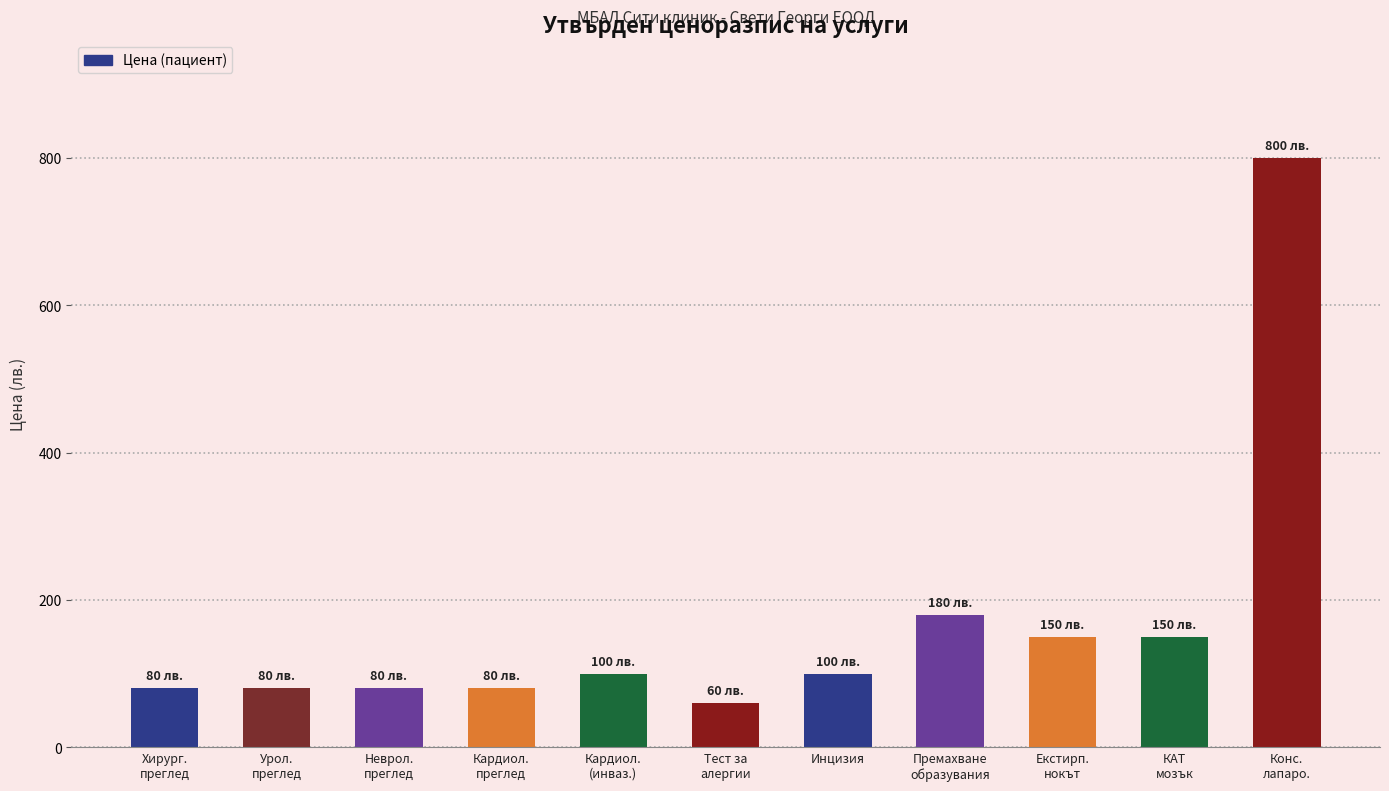

What is the average value?

169